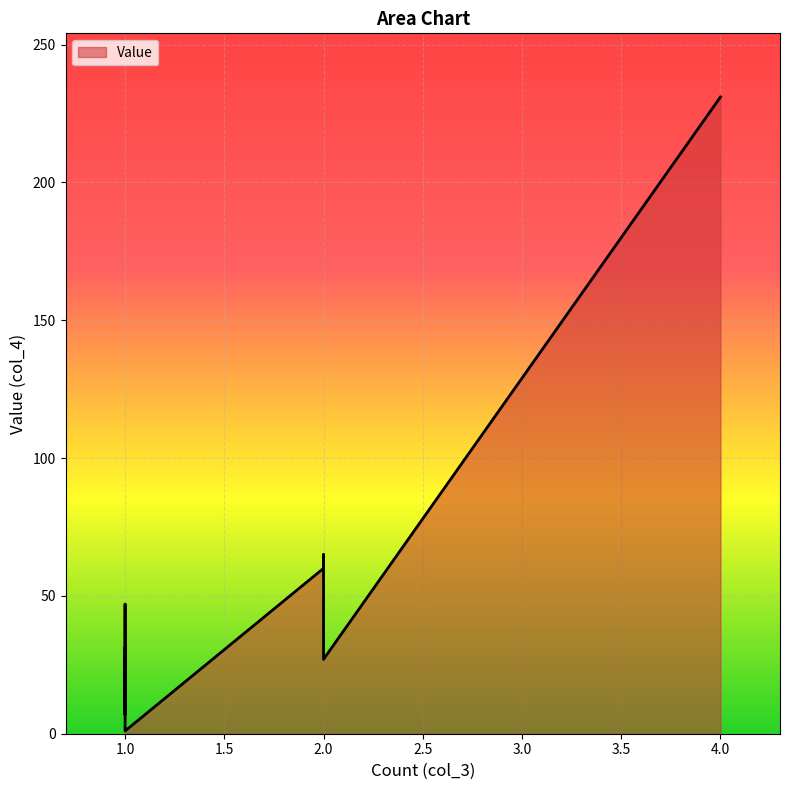

True or false: the data has more than 1 interior local peaks.

True